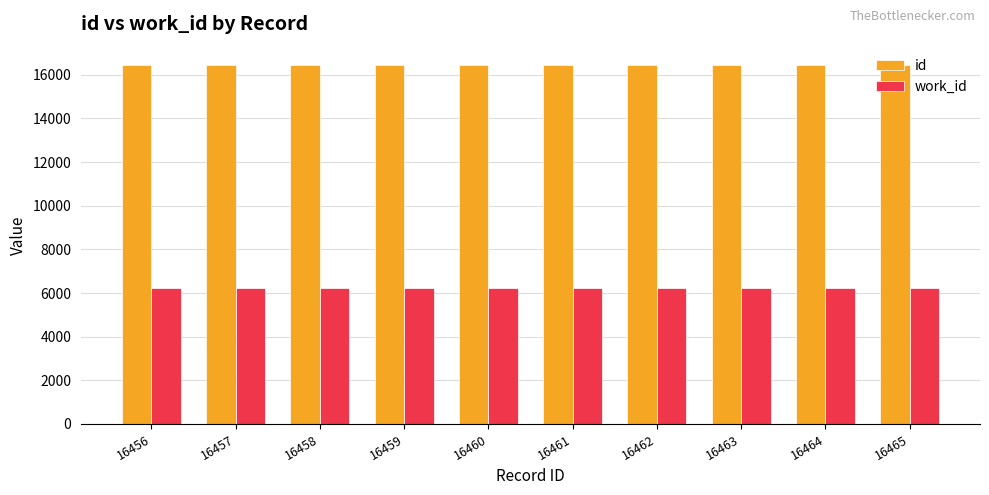

Is it true that id equals 16461 at 16461?

True